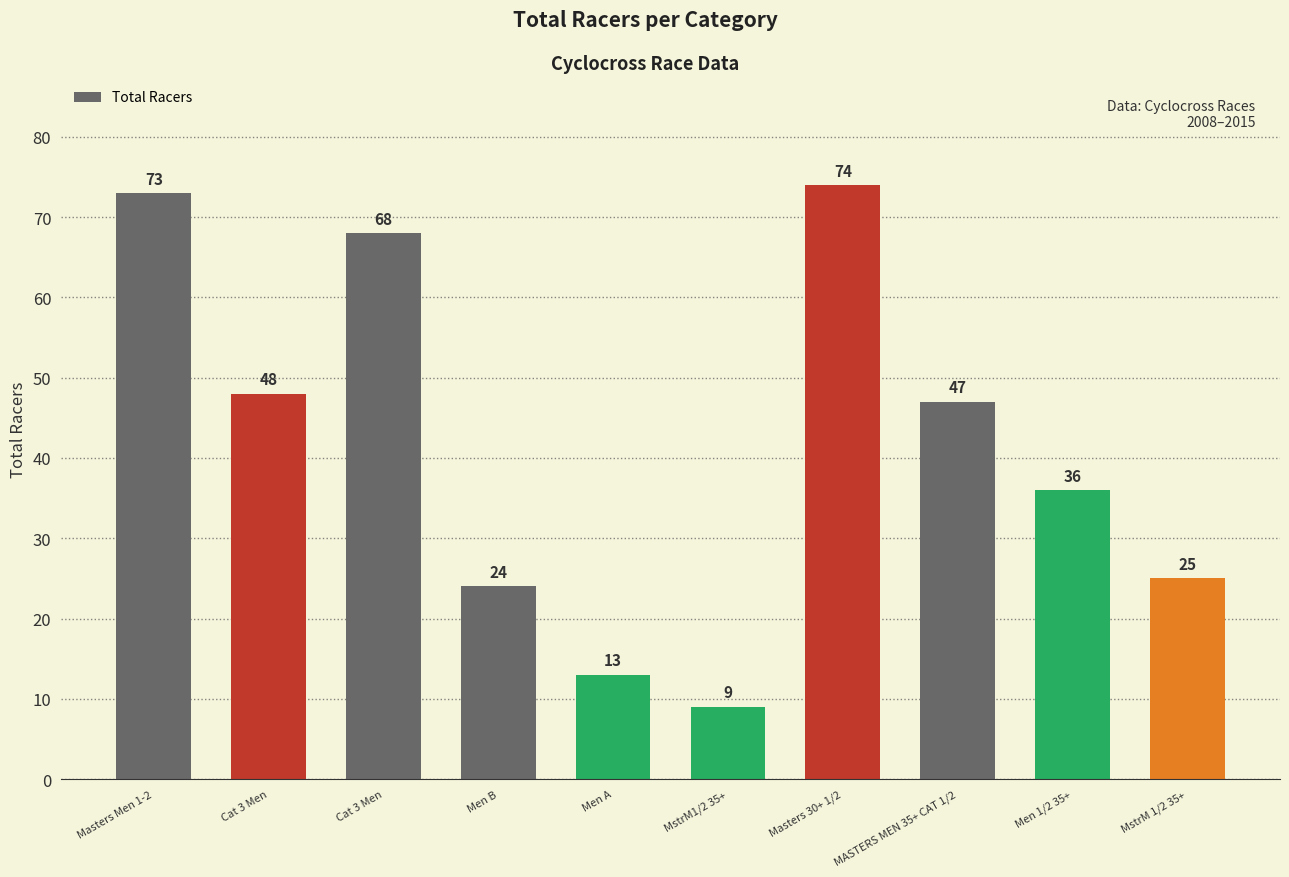

What is the change in value from Men B to Men 1/2 35+?

+12